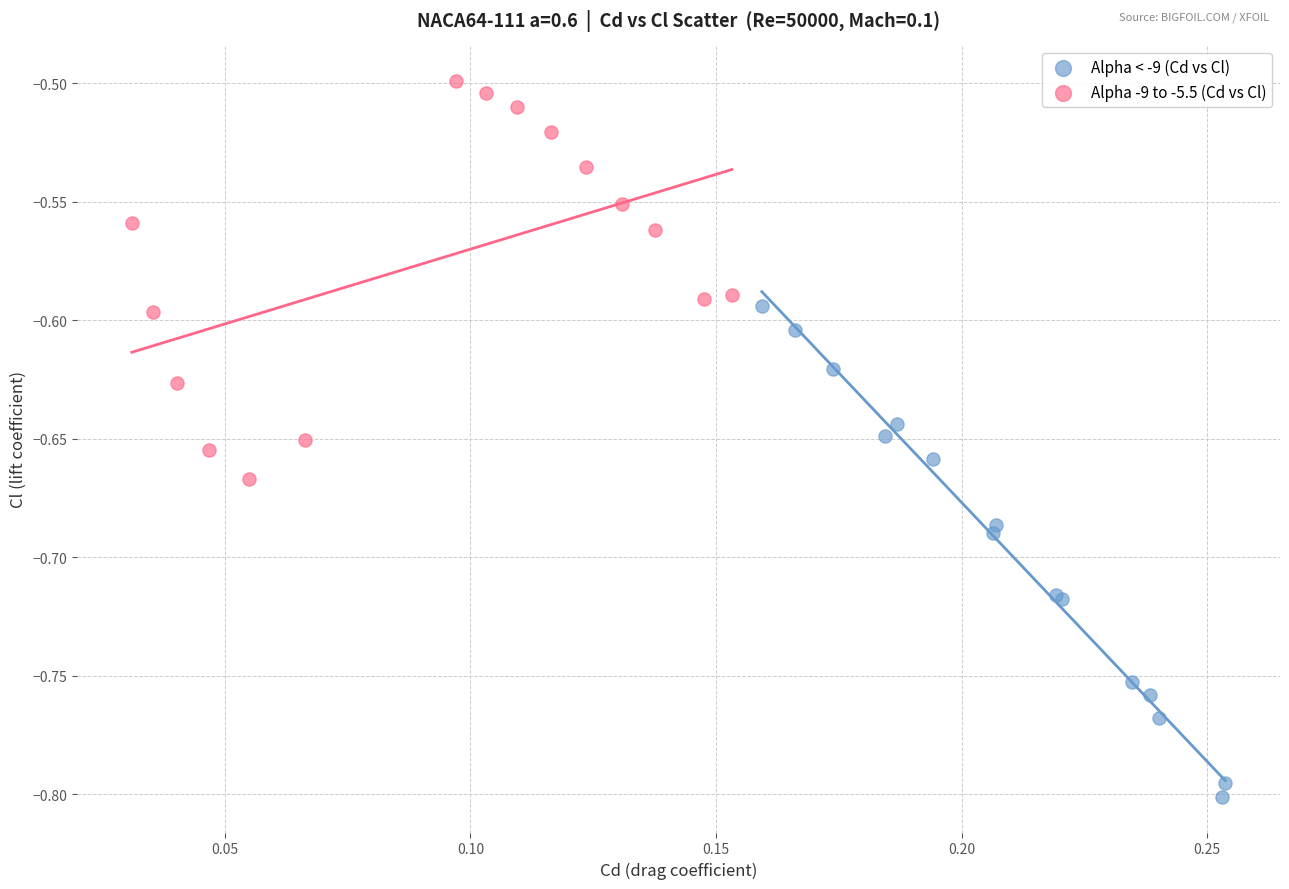

What are all the series names shown in the legend?

Alpha < -9 (Cd vs Cl), Alpha -9 to -5.5 (Cd vs Cl)